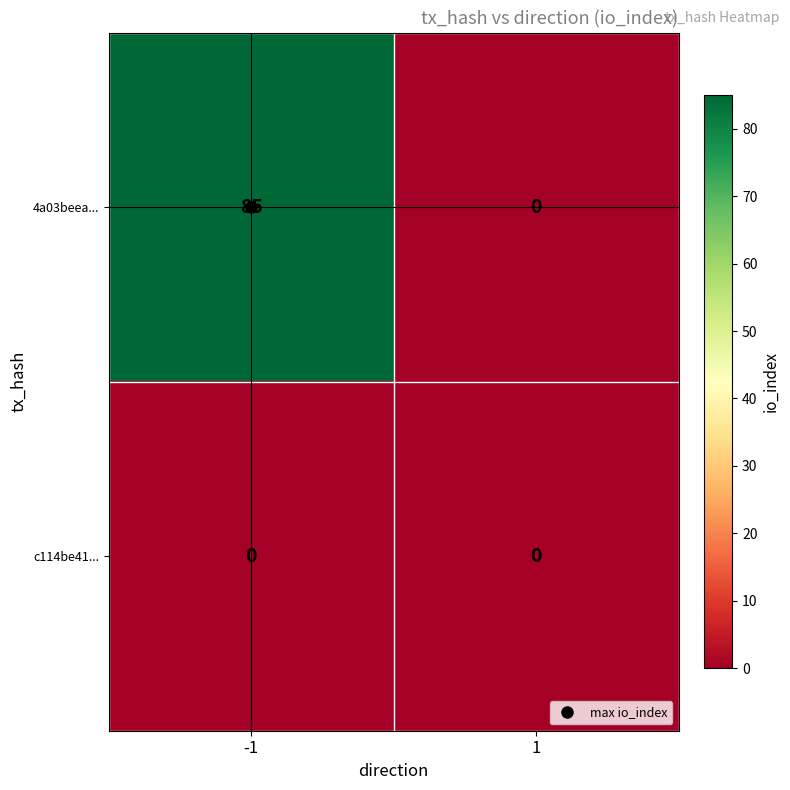

Which series has the largest range (max minus min)?

4a03beea...